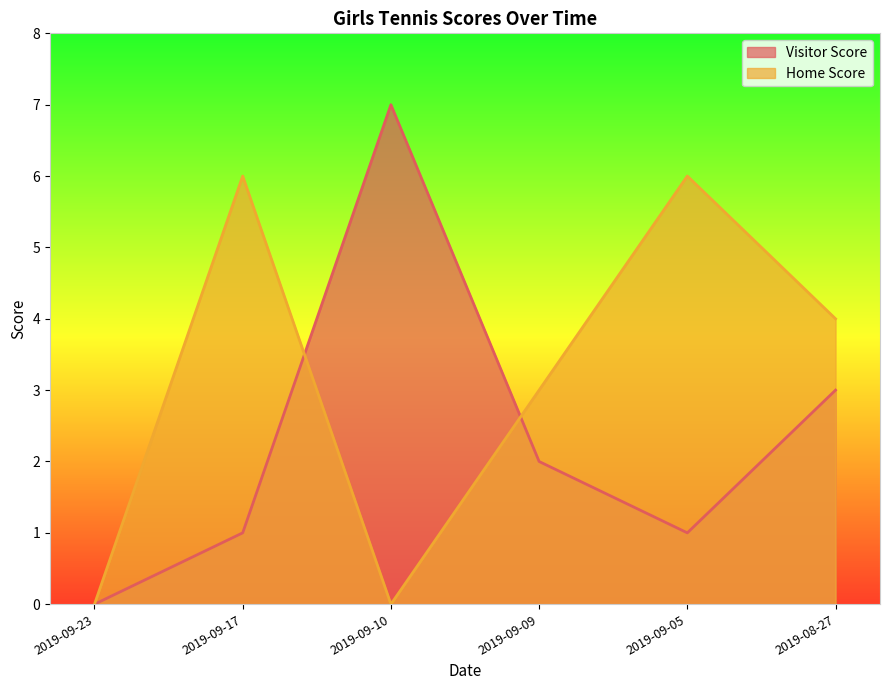

What is the value of the Visitor Score point at the 5th from the left?

1